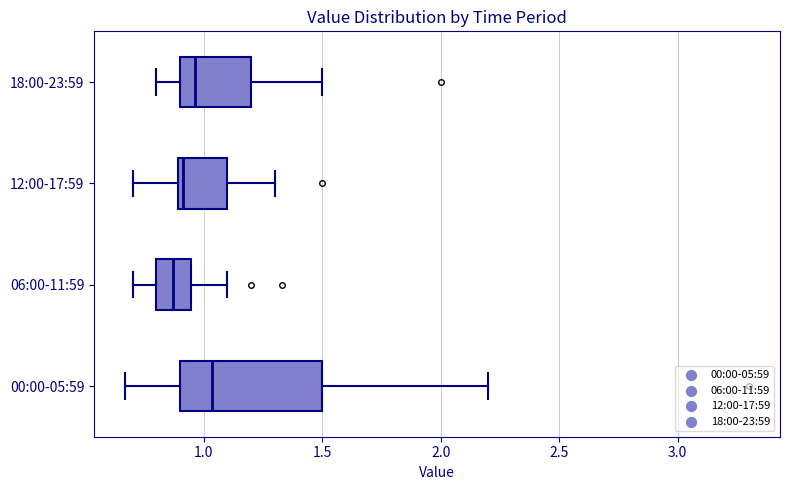

Where does the right whisker of the box for 00:00-05:59 end on the x-axis? The values are not printed on the chart, so give them approximately, as read against the axis.

2.20